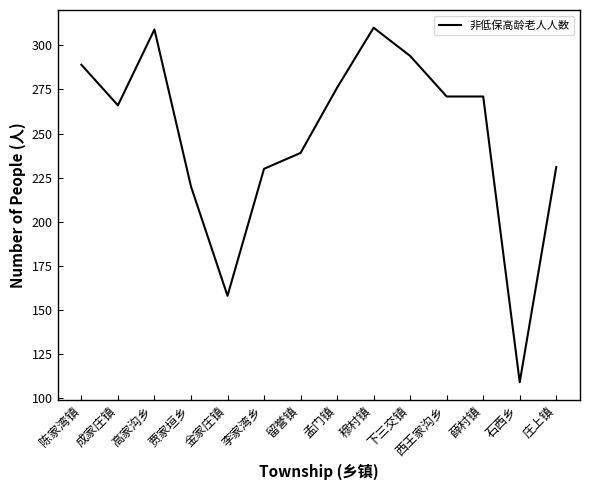

What position from the left is 李家湾乡?

6